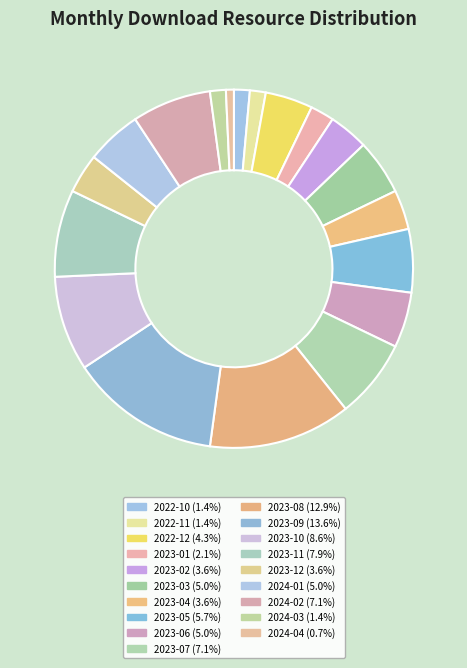

Is it true that 2022-11 is 11% of the pie?

False